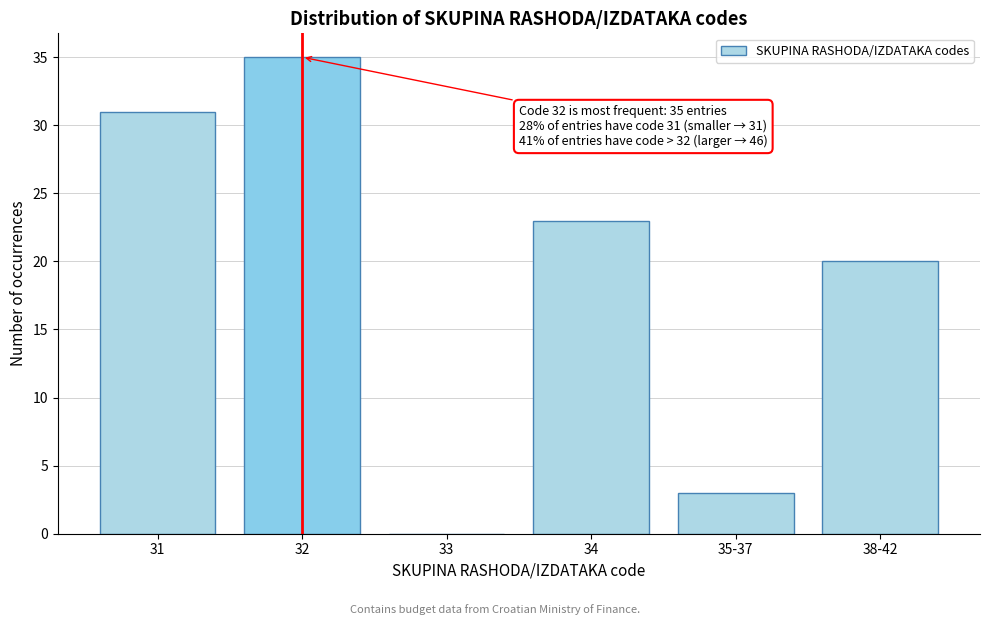

Reading left to right, what are all the values shown in this chart?

31=31	32=35	33=0	34=23	35-37=3	38-42=20